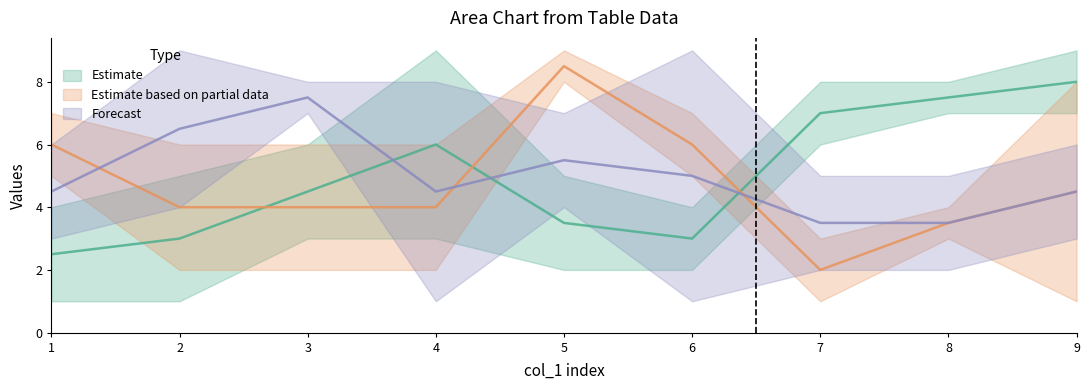

The col_4 series shows 6 at 8. True or false?

False